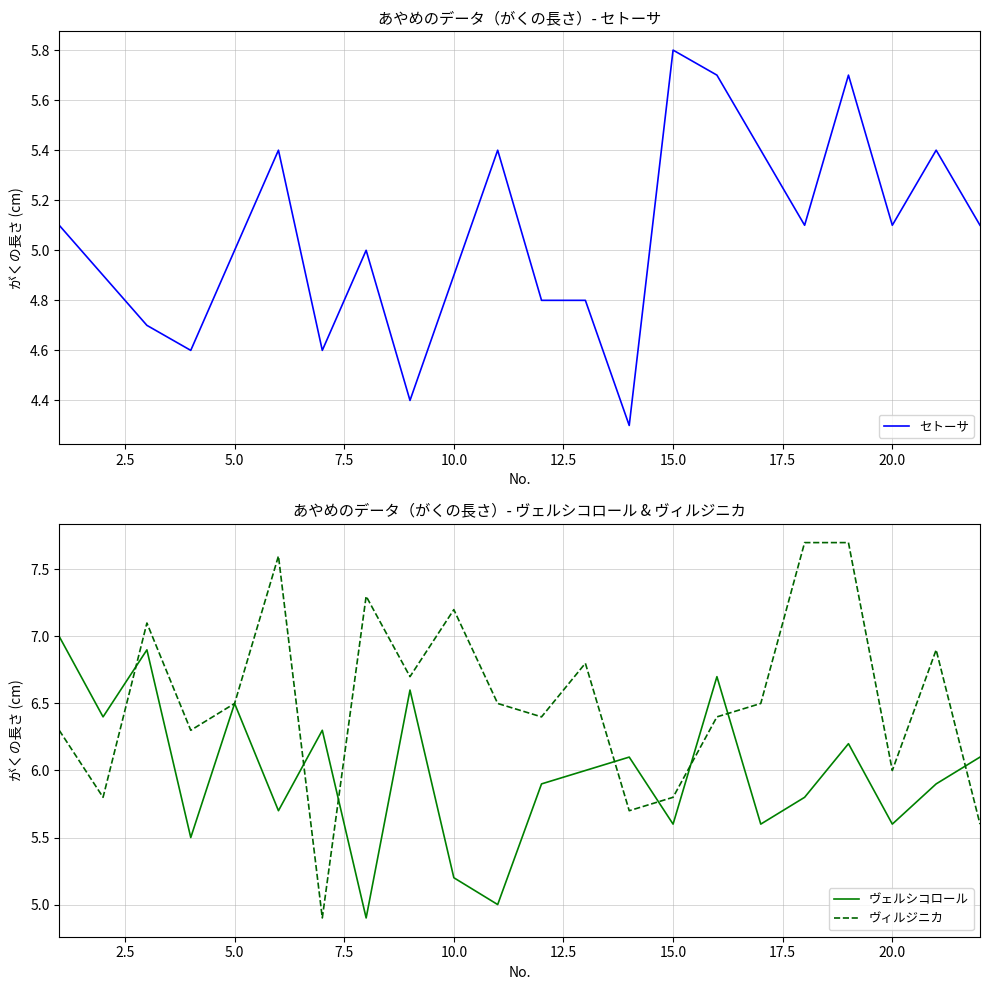

Which series has the largest total across all categories?

ヴィルジニカ